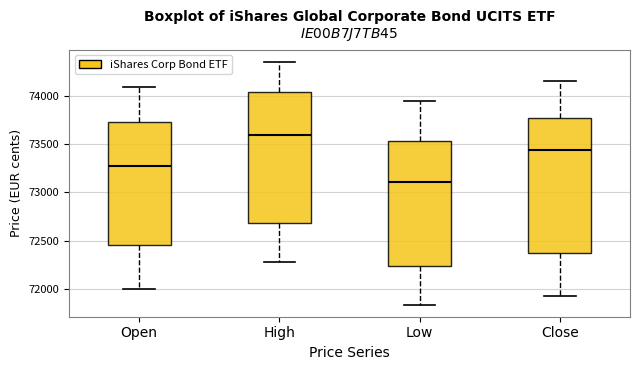

Reading left to right, transcribe this box plot: for each box, give where its median line is, the range the box spans, and where its two whiskers end, as read against the y-axis. The values are not printed on the chart, so give them approximately, as read against the axis.

Open: median 73300, box 72450 to 73750, whiskers 72000 to 74100
High: median 73600, box 72700 to 74050, whiskers 72300 to 74350
Low: median 73100, box 72250 to 73550, whiskers 71850 to 73950
Close: median 73450, box 72400 to 73750, whiskers 71950 to 74150